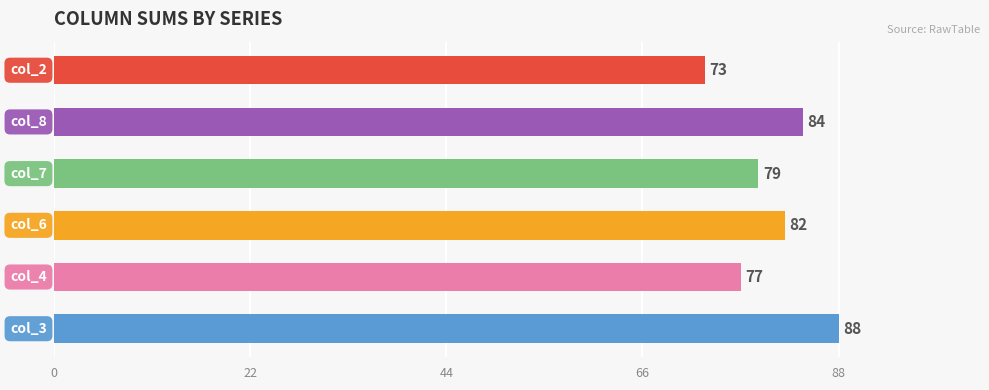

What is the minimum value shown in the chart?

73